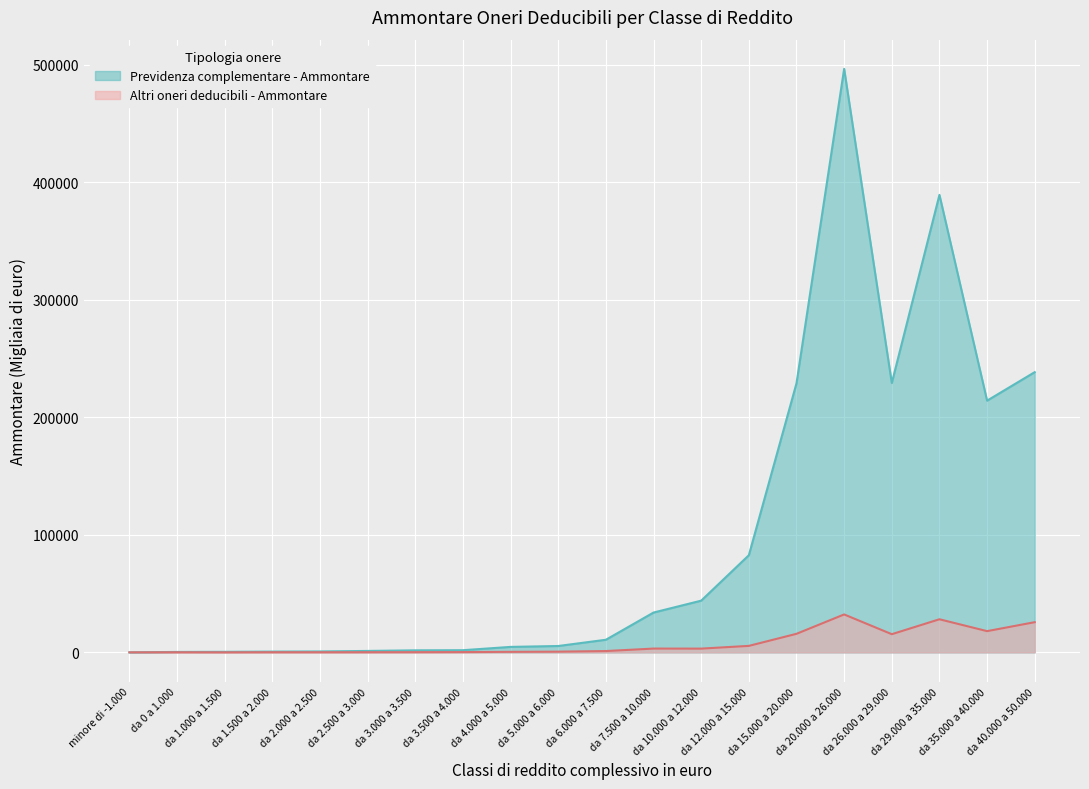

Which series has the widest spread of values?

Previdenza complementare - Ammontare